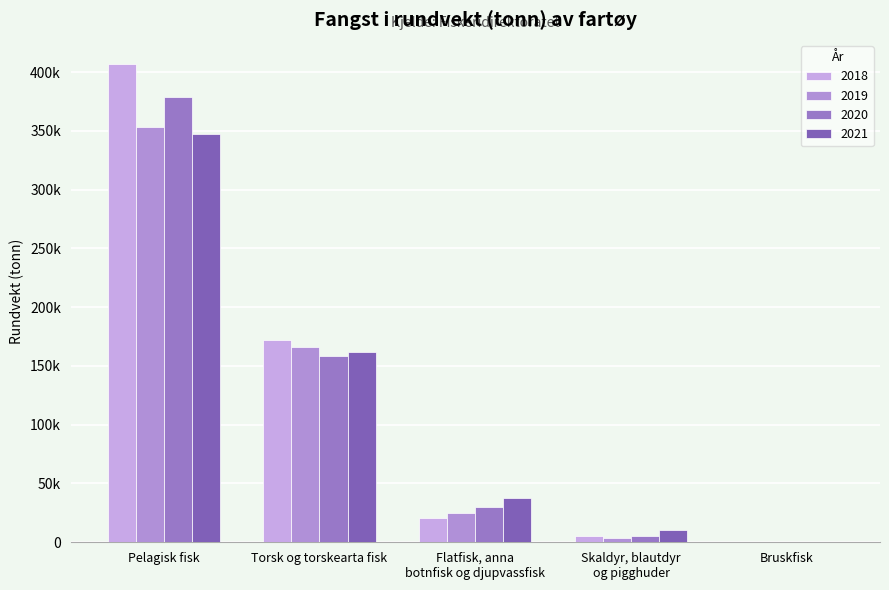

How many data points in 2020 are above 29759?

3